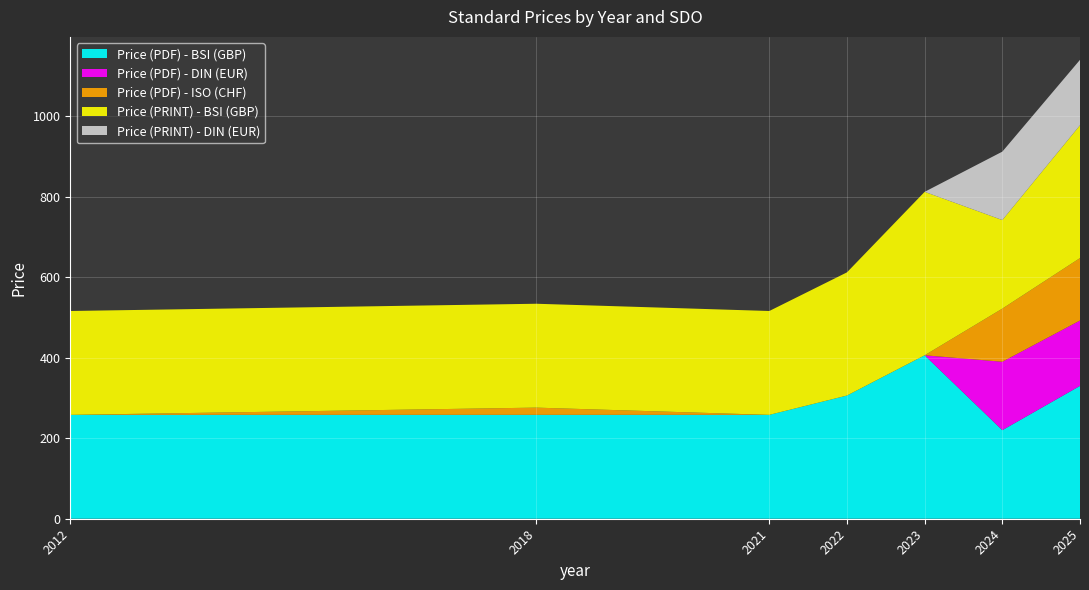

Reading right to left, transcribe all the data shown in this chart.

Price (PDF) - BSI (GBP): 330.0	220.0	406.0	306.0	258.0	258.0	258.0
Price (PDF) - DIN (EUR): 162.4	169.9	0.0	0.0	0.0	0.0	0.0
Price (PDF) - ISO (CHF): 155.0	132.0	0.0	0.0	0.0	18.0	0.0
Price (PRINT) - BSI (GBP): 330.0	220.0	406.0	306.0	258.0	258.0	258.0
Price (PRINT) - DIN (EUR): 162.4	169.9	0.0	0.0	0.0	0.0	0.0